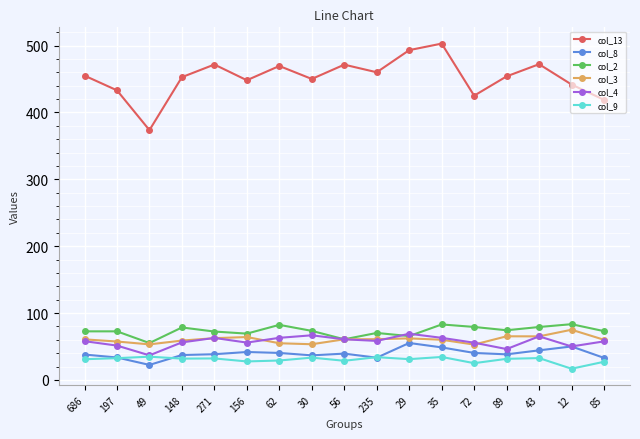

At which label does col_13 reach its peak?

35